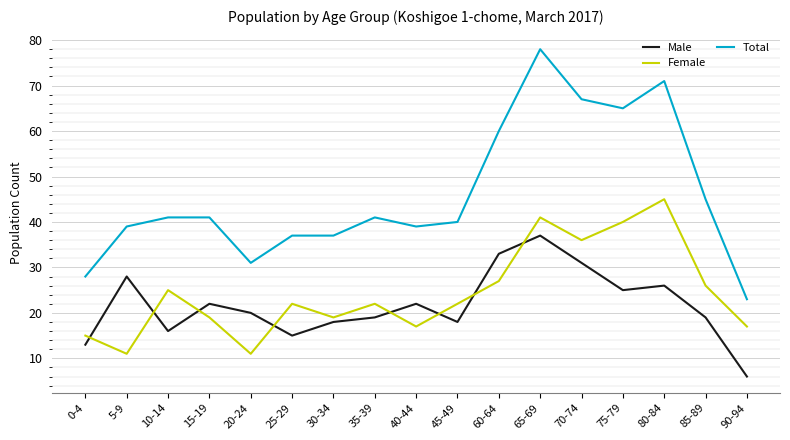

True or false: Female has more than 0 points higher than both neighbors.

True